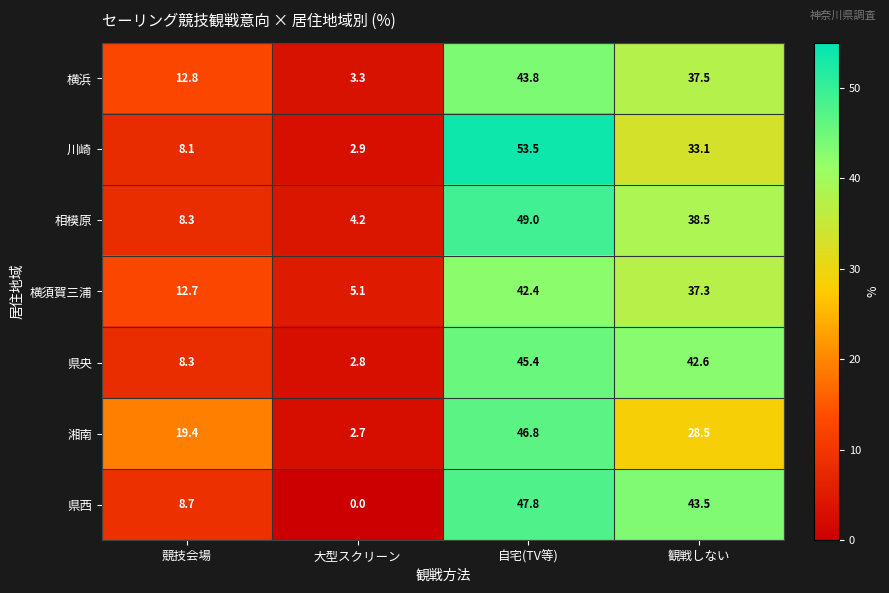

Reading right to left, what are all the values shown in this chart?

横浜: 37.5	43.8	3.3	12.8
川崎: 33.1	53.5	2.9	8.1
相模原: 38.5	49.0	4.2	8.3
横須賀三浦: 37.3	42.4	5.1	12.7
県央: 42.6	45.4	2.8	8.3
湘南: 28.5	46.8	2.7	19.4
県西: 43.5	47.8	0.0	8.7